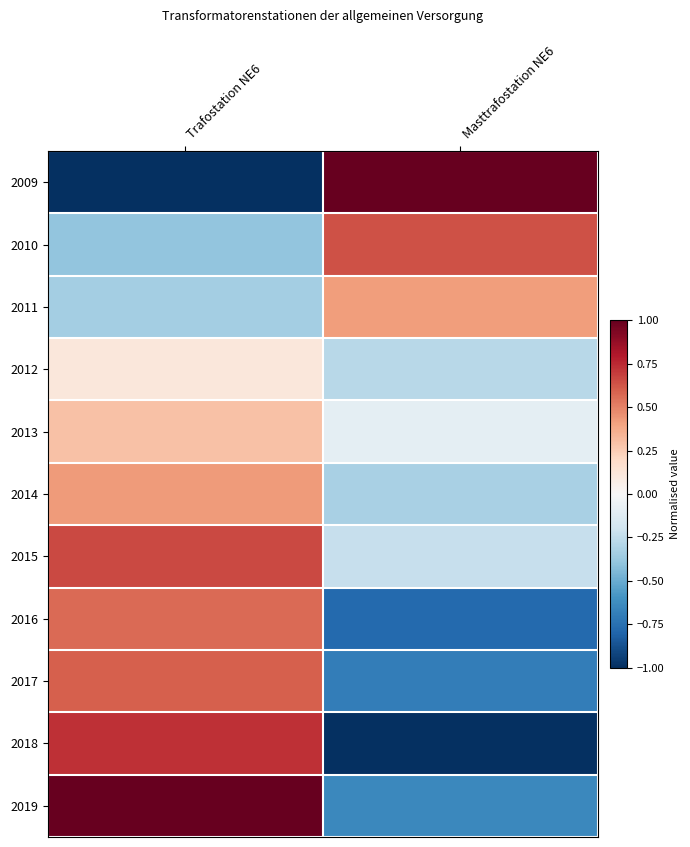

Between Trafostation NE6 and Masttrafostation NE6, which is larger?

Masttrafostation NE6